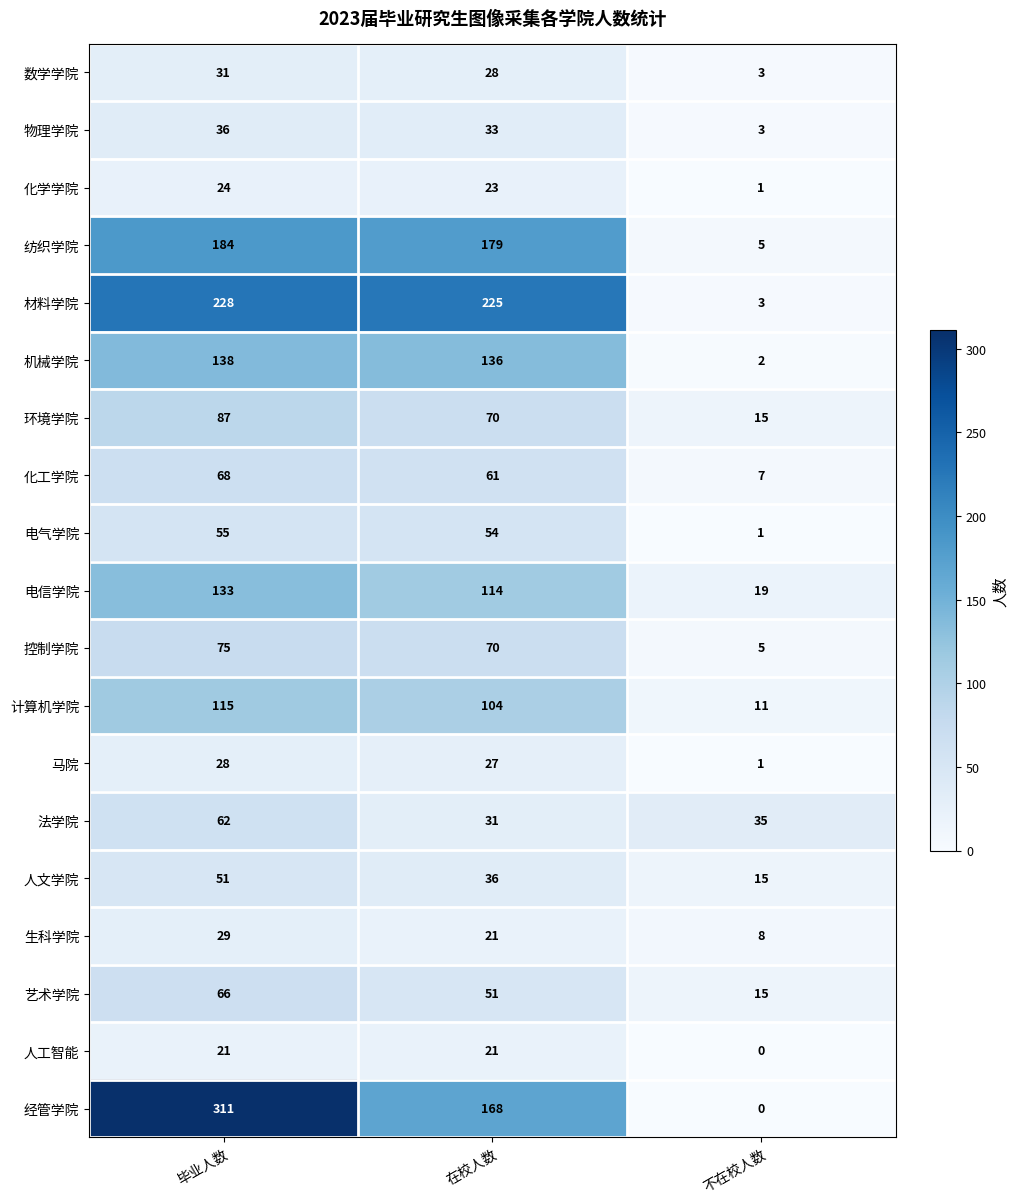

Which label corresponds to the largest value in the chart?

毕业人数